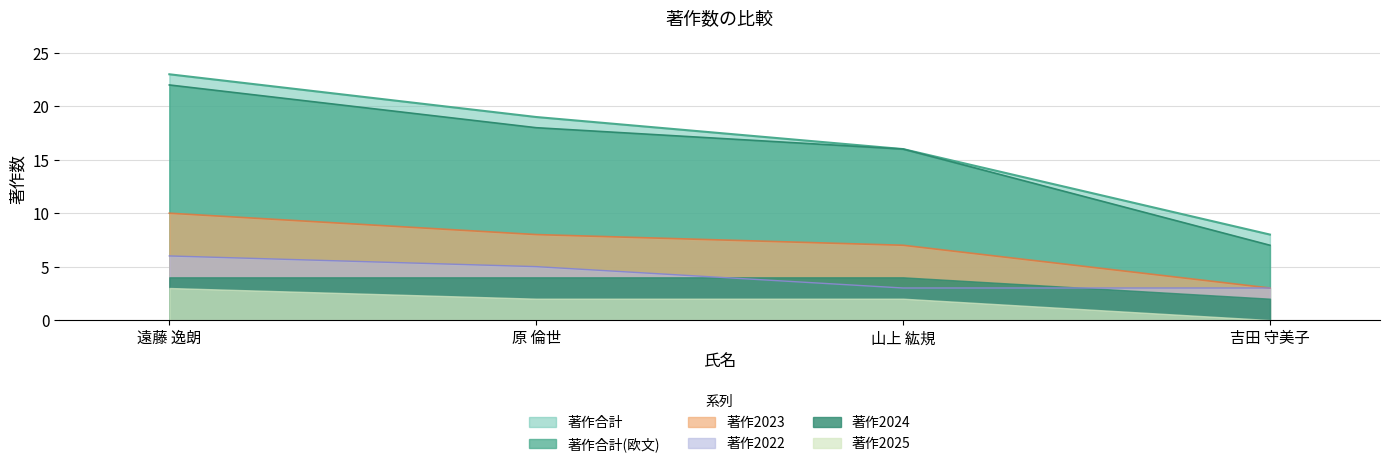

What is the maximum value for 著作2025?

3